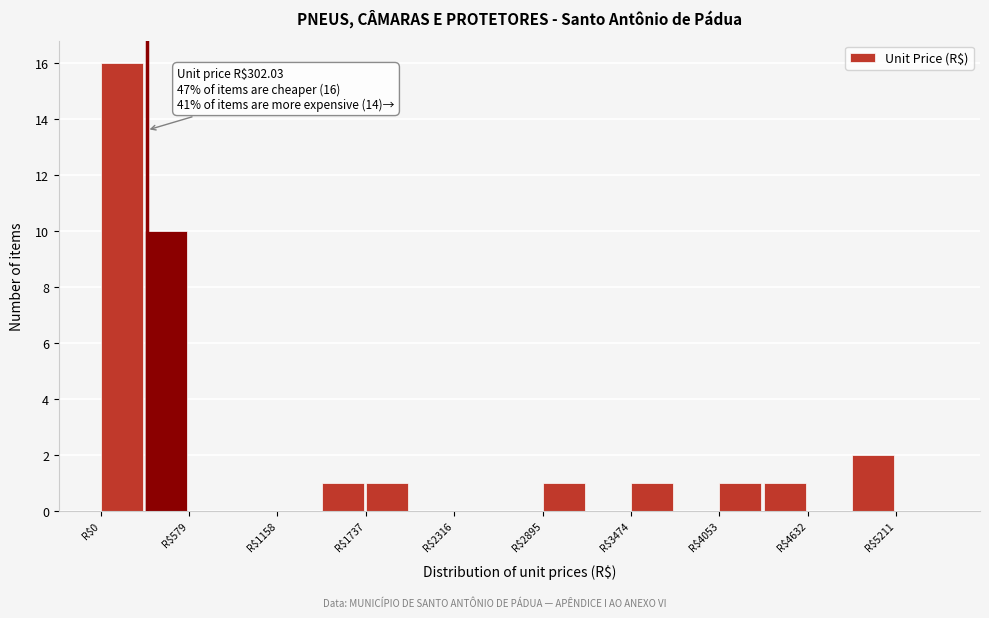

Read against the x-axis, roughly where is the centre of the tallest bar?

100